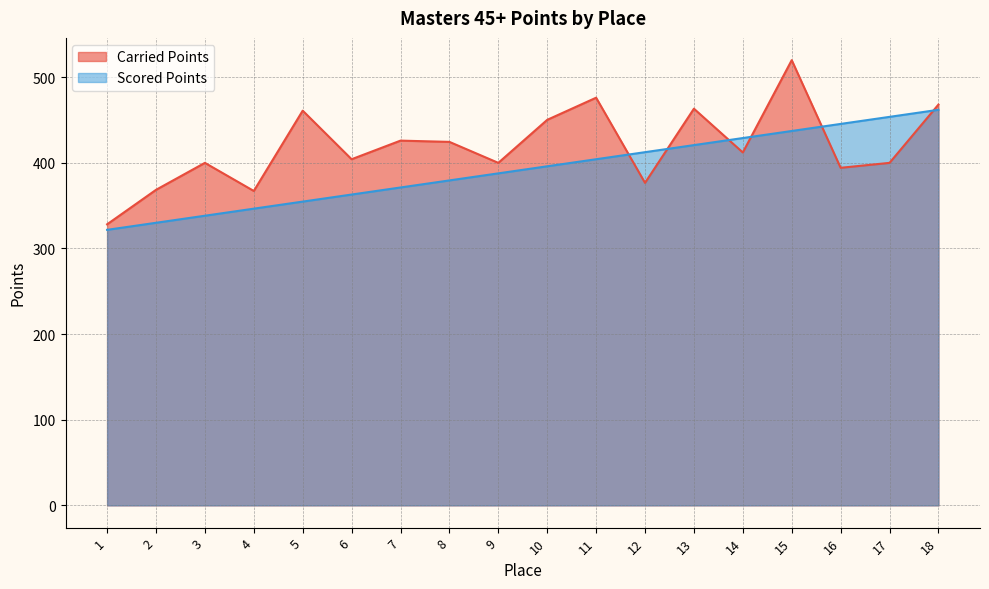

How many lines are shown in the chart?

2